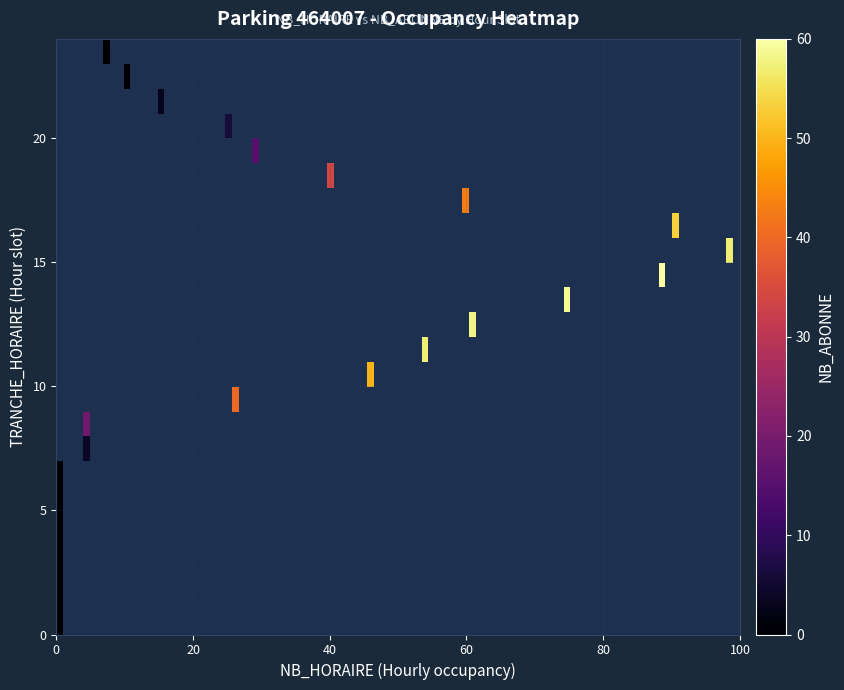

What is the sum of the NB_ABONNE values at 9 and 21?

43